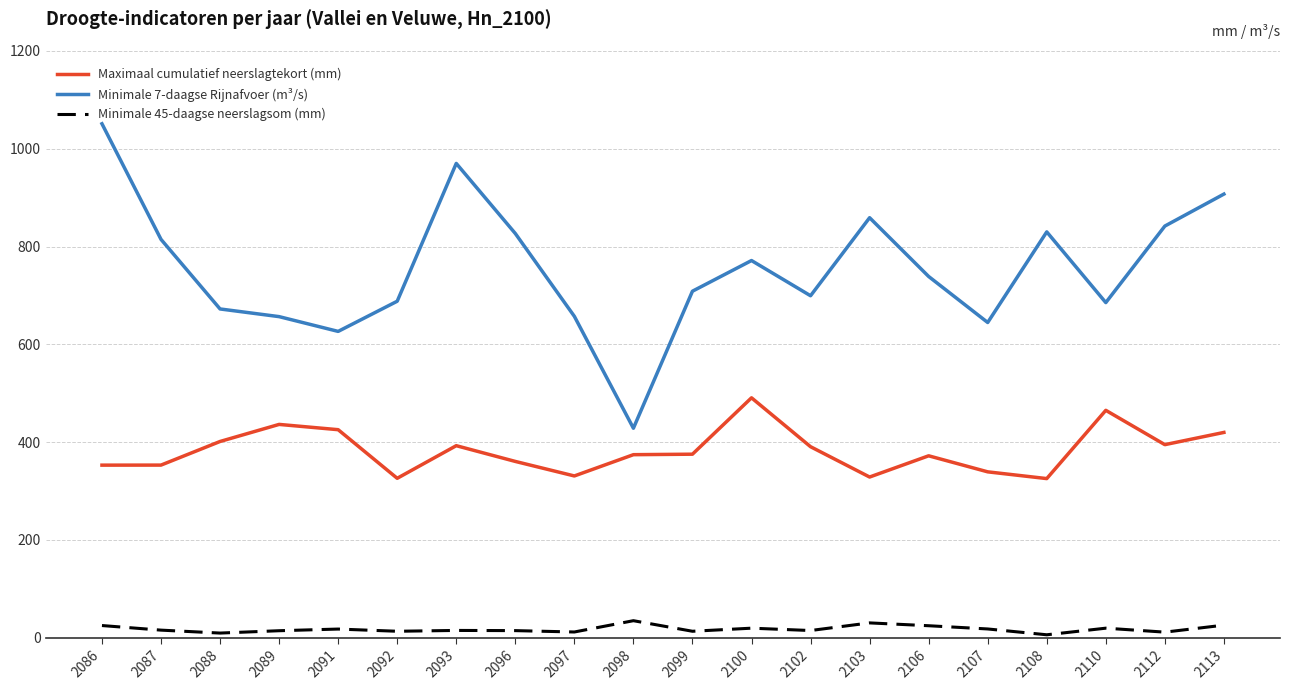

True or false: Maximaal cumulatief neerslagtekort (mm) and Minimale 7-daagse Rijnafvoer (m³/s) intersect in this chart.

False